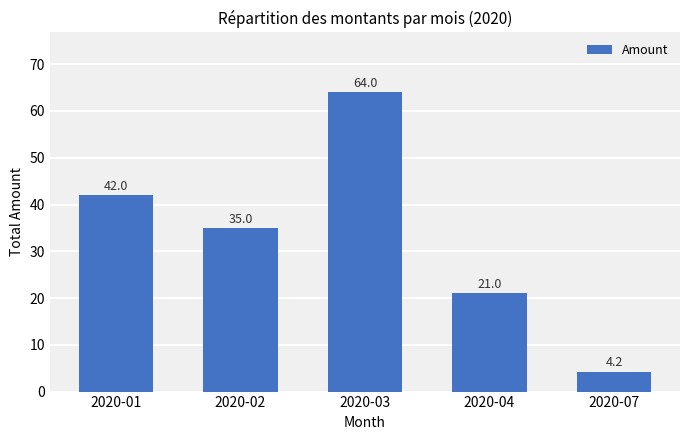

What is the ratio of the value at 2020-07 to the value at 2020-04?

0.2